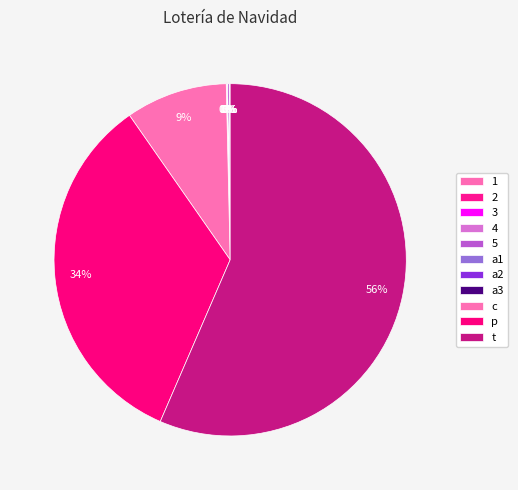

To the nearest percent, what is the average slice percentage?

9%